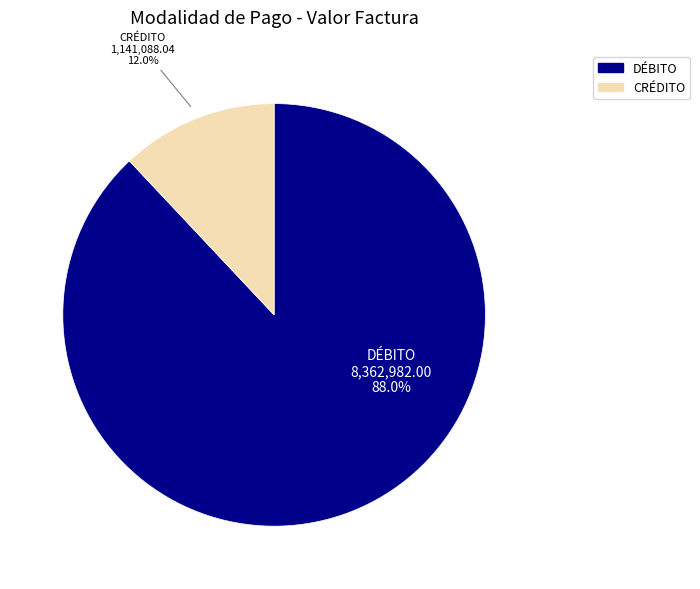

How much of the chart is everything except DÉBITO?

12.0%